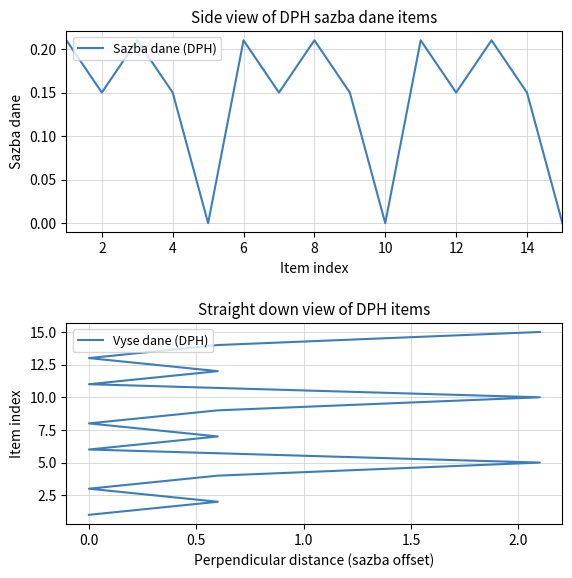

List the series in order of their overall mean, highest first.

Vyse dane (DPH), Sazba dane (DPH)